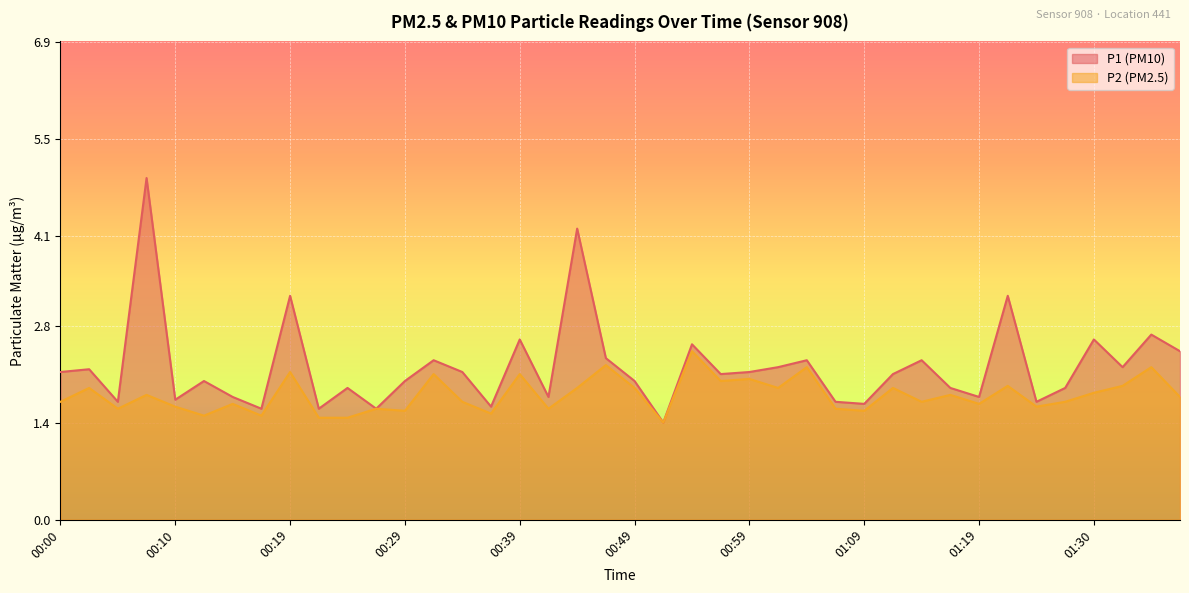

Which category has the lowest value across all series?

00:51